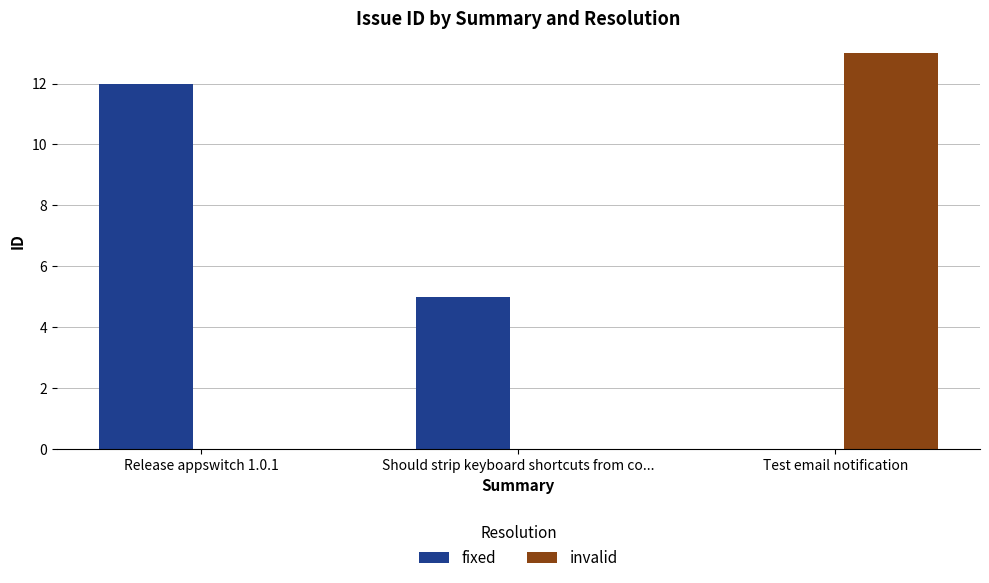

Rank the categories by fixed value from lowest to highest.

Should strip keyboard shortcuts from co..., Release appswitch 1.0.1